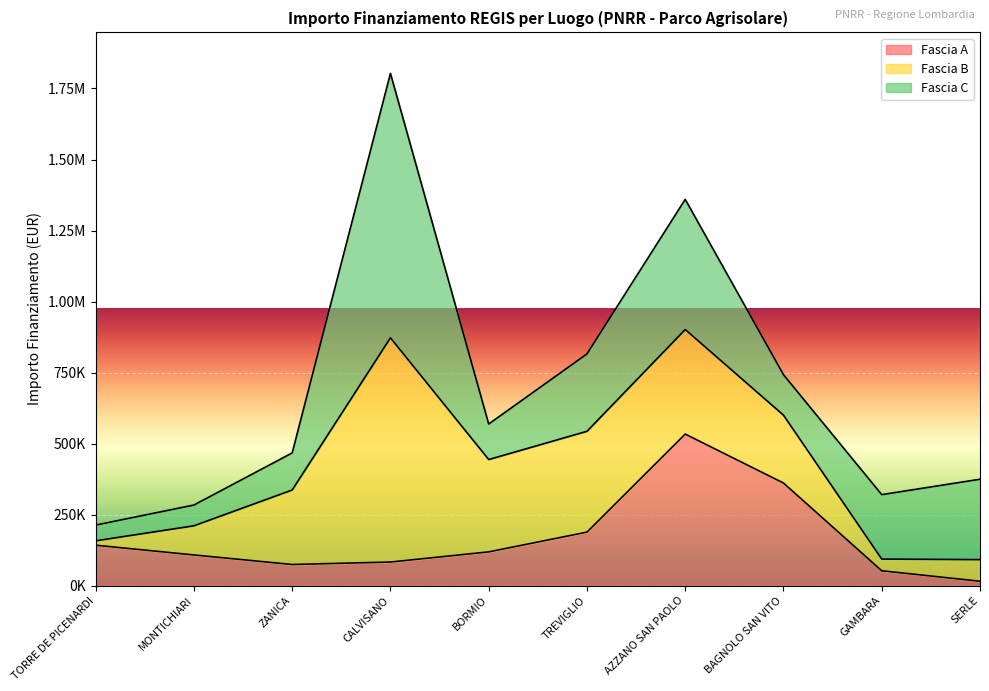

Rank the series by their maximum value, from lowest to highest.

Fascia A, Fascia B, Fascia C